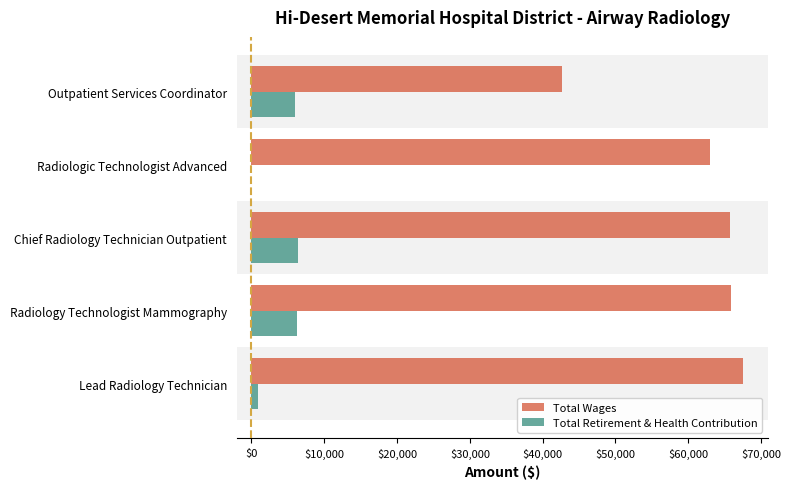

Between Radiology Technologist Mammography and Outpatient Services Coordinator, which series saw the biggest shift?

Total Wages